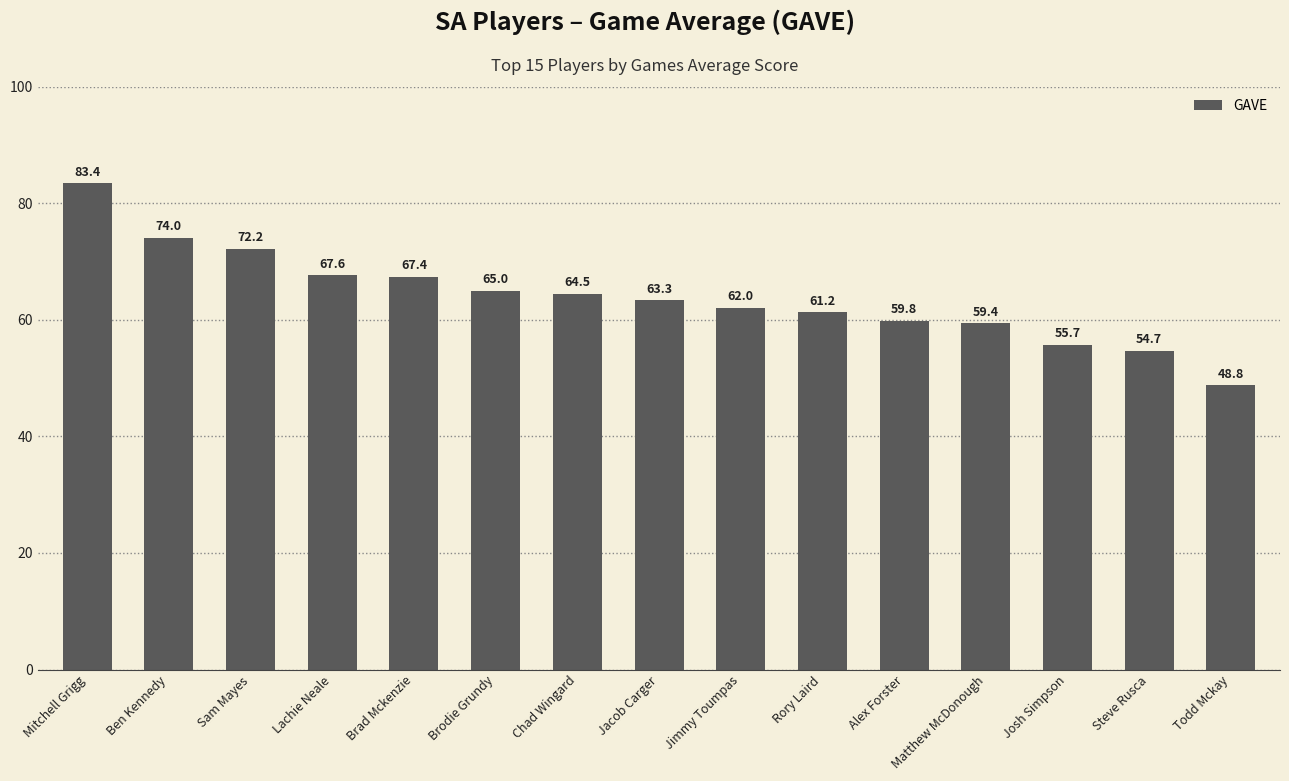

At which category does the chart reach its peak across all series?

Mitchell Grigg